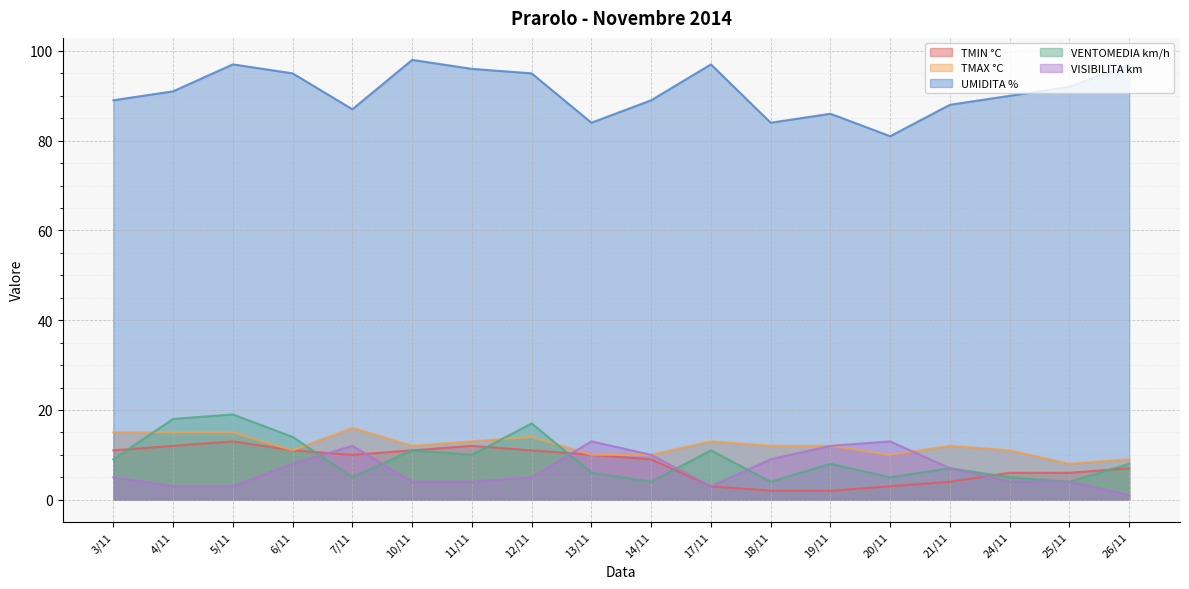

How many interior local valleys does the VENTOMEDIA km/h series have?

6